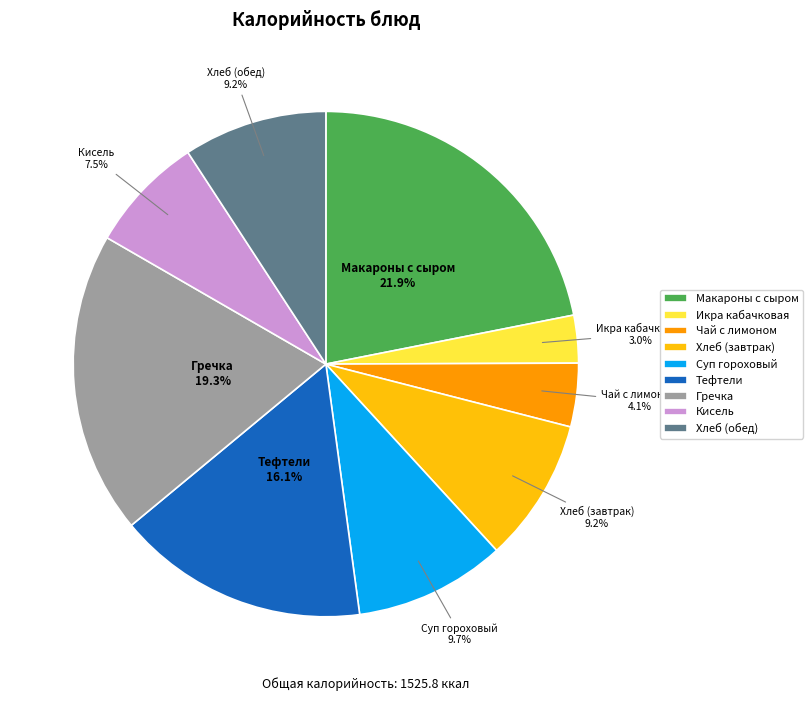

How many slices are in this pie chart?

9